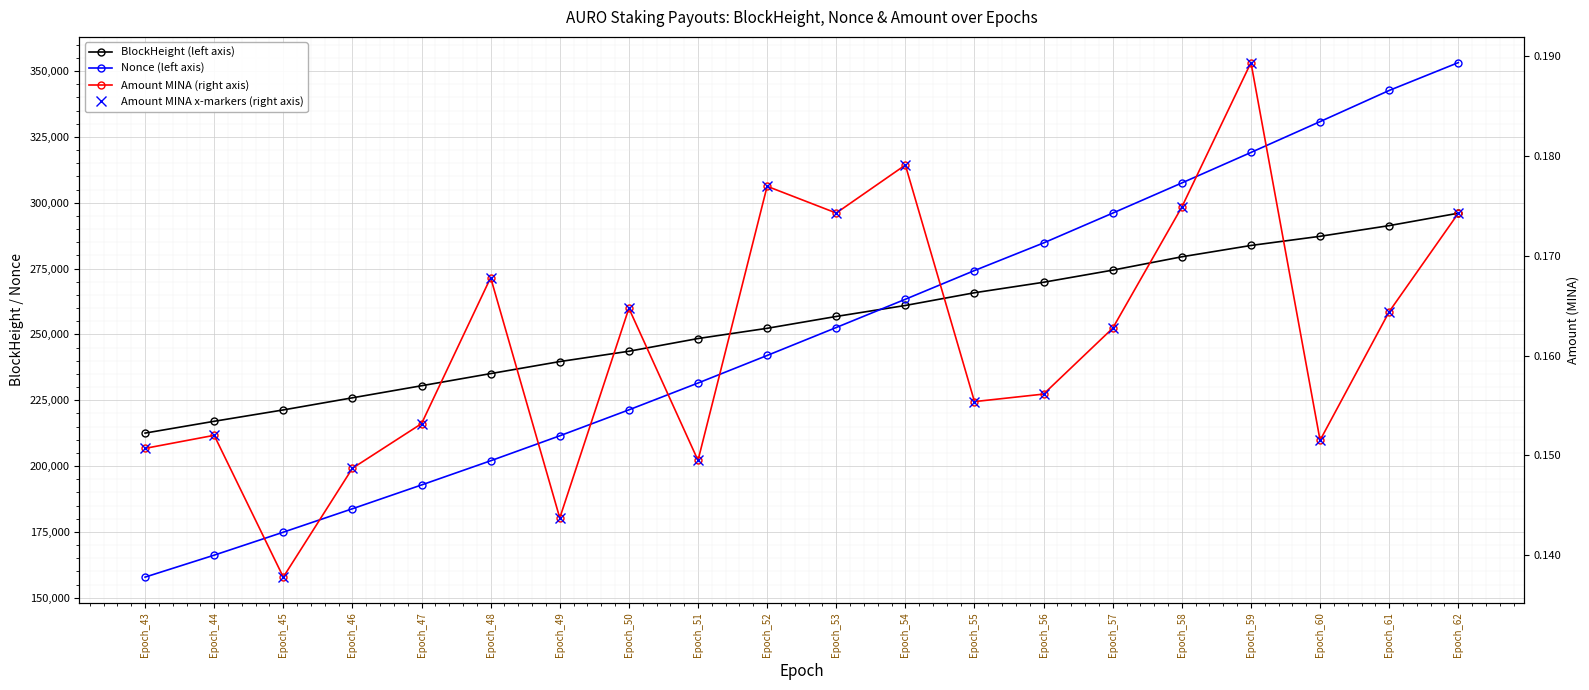

True or false: Amount MINA (right axis) has a value of 0.2 at Epoch_48.

True